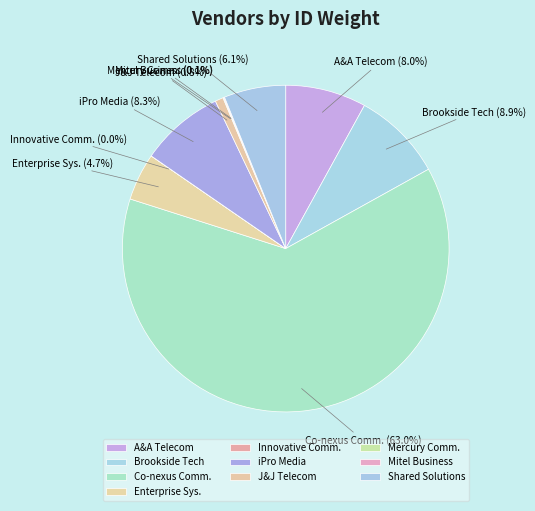

How much of the chart is everything except Shared Solutions?

93.9%